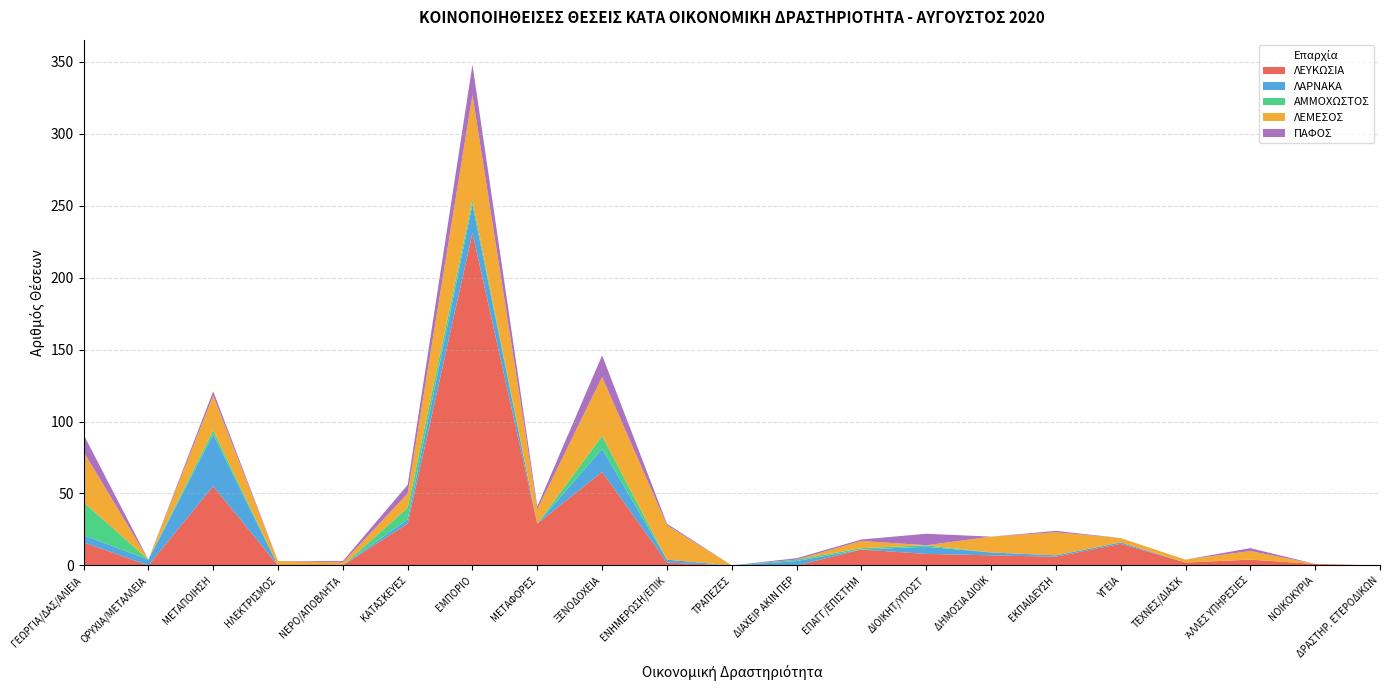

Reading left to right, what are all the values shown in this chart?

ΛΕΥΚΩΣΙΑ: 16	0	55	0	0	29	231	29	65	2	0	0	11	8	7	6	15	2	4	1	0
ΛΑΡΝΑΚΑ: 5	4	36	0	0	3	20	0	16	2	0	3	0	5	2	1	1	0	0	0	0
ΑΜΜΟΧΩΣΤΟΣ: 23	0	3	0	0	8	3	0	9	0	0	1	1	1	0	0	0	0	0	0	0
ΛΕΜΕΣΟΣ: 35	0	24	3	2	10	73	10	41	24	0	0	5	0	11	16	3	2	6	0	0
ΠΑΦΟΣ: 12	0	3	0	1	6	21	2	15	1	0	1	1	8	0	1	0	0	2	0	0